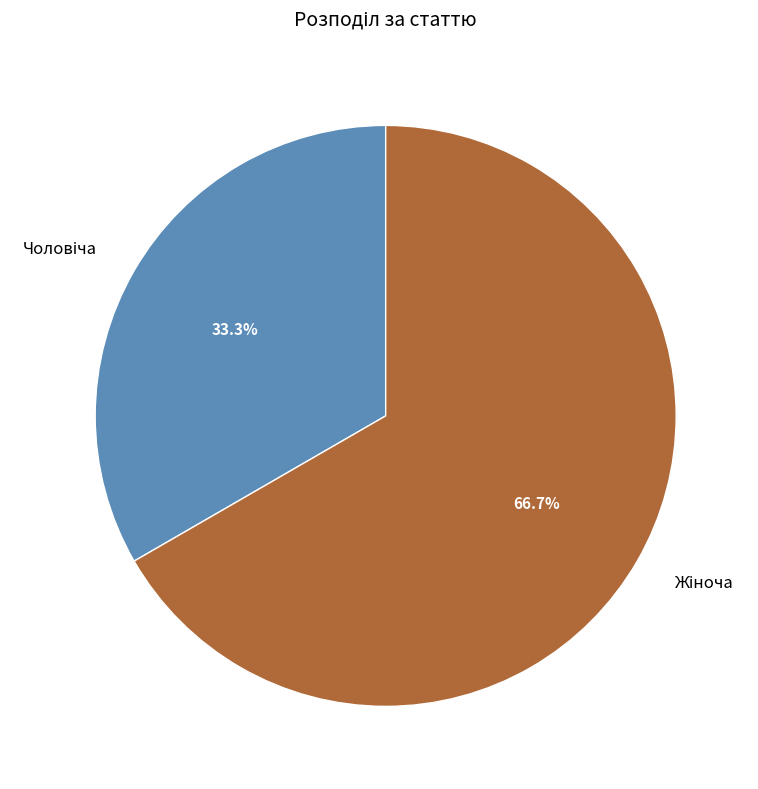

Does any single category account for the majority?

Yes